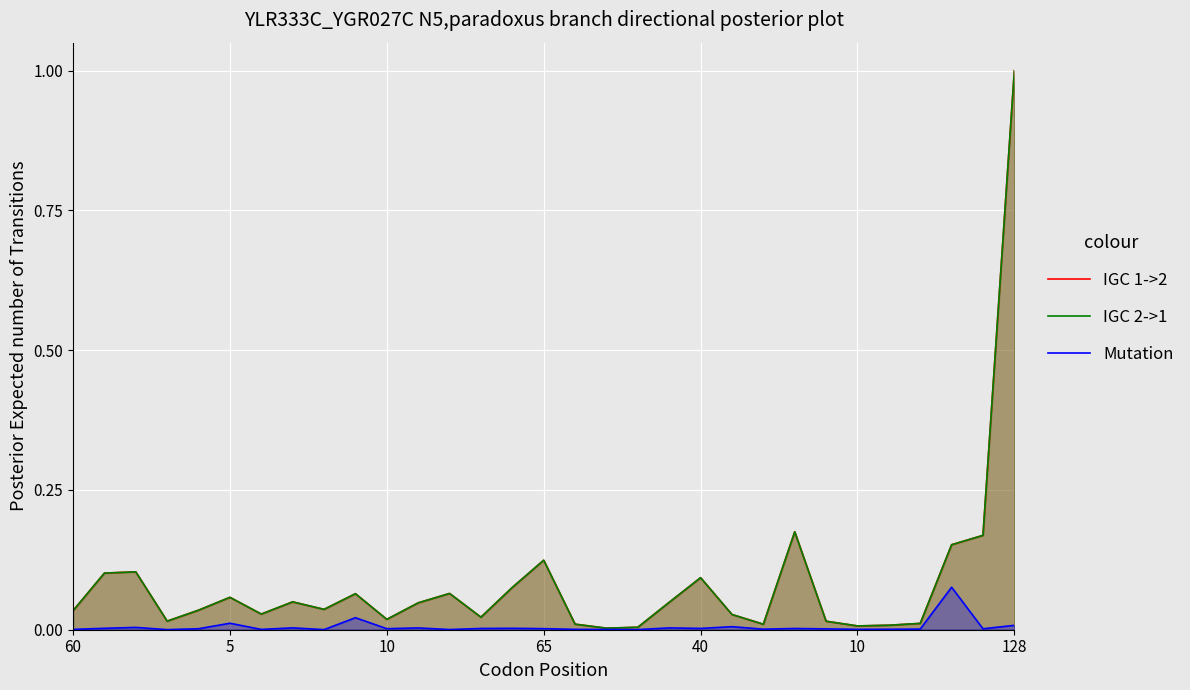

What is the sum of all IGC 1->2 values?

2.6